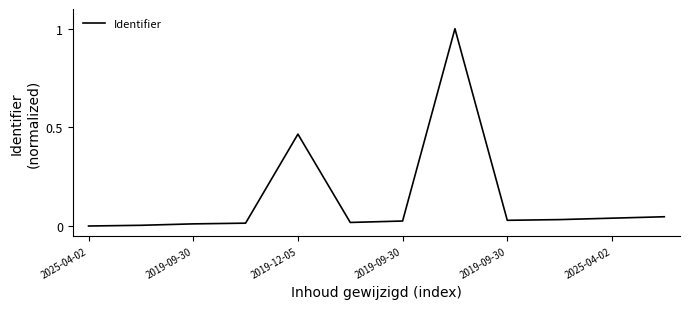

What is the maximum value shown in the chart?

1.0